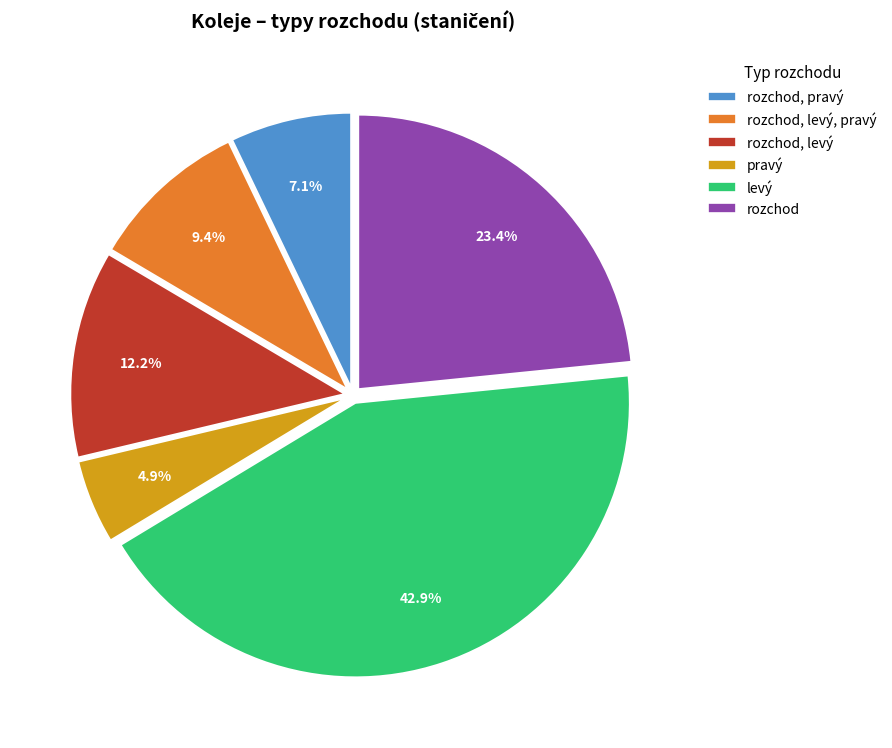

To the nearest percent, what percentage of the pie is rozchod?

23%